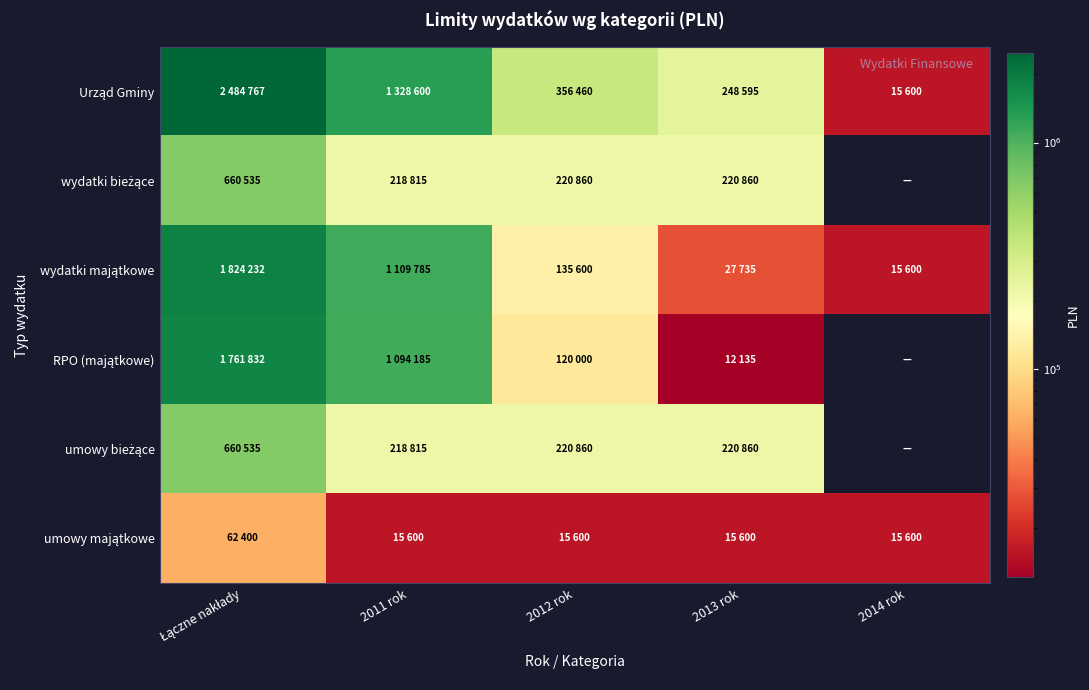

Which series changed the most between 2013 rok and 2014 rok?

Urząd Gminy